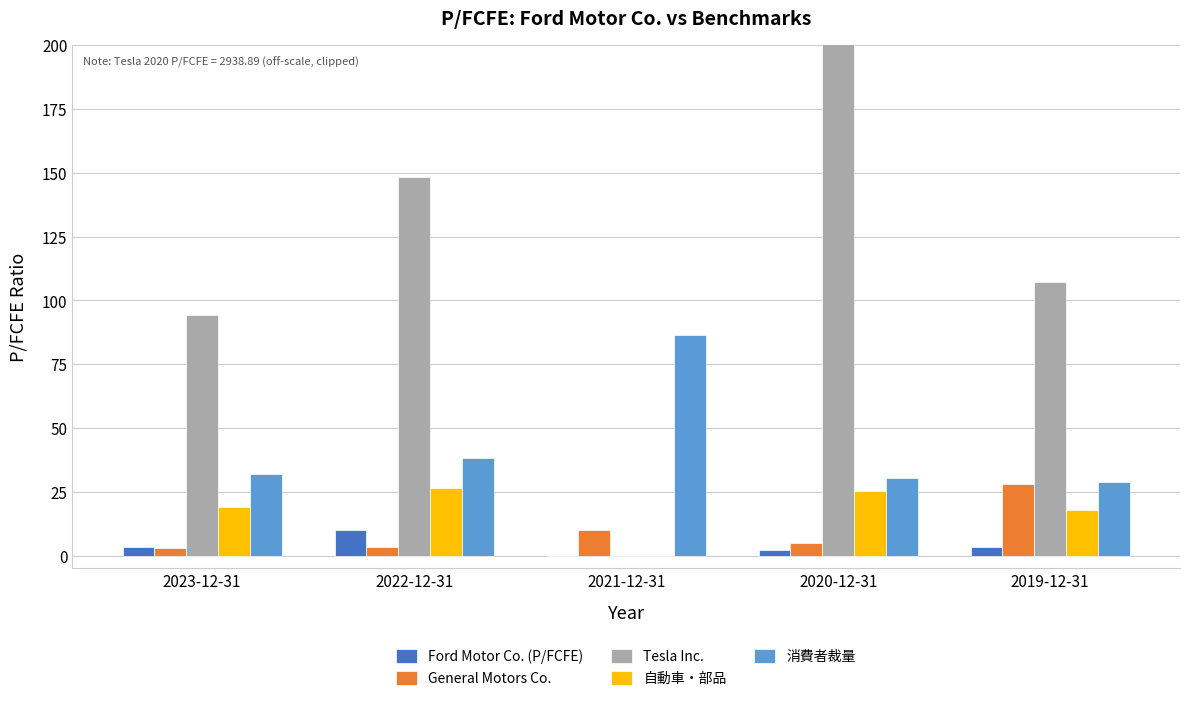

Which category has the highest value in the 自動車・部品 series?

2022-12-31